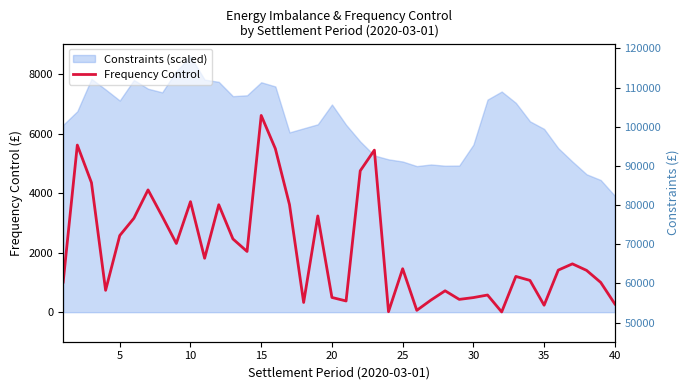

What is the highest value of the Frequency Control series?

6607.5